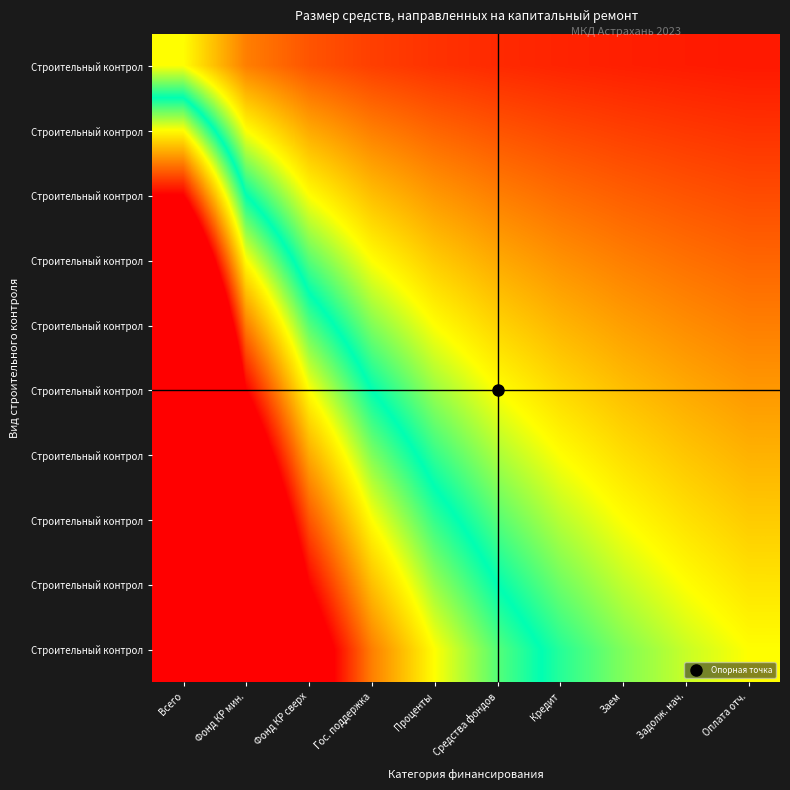

Which category has the lowest value across all series?

Оплата отч.